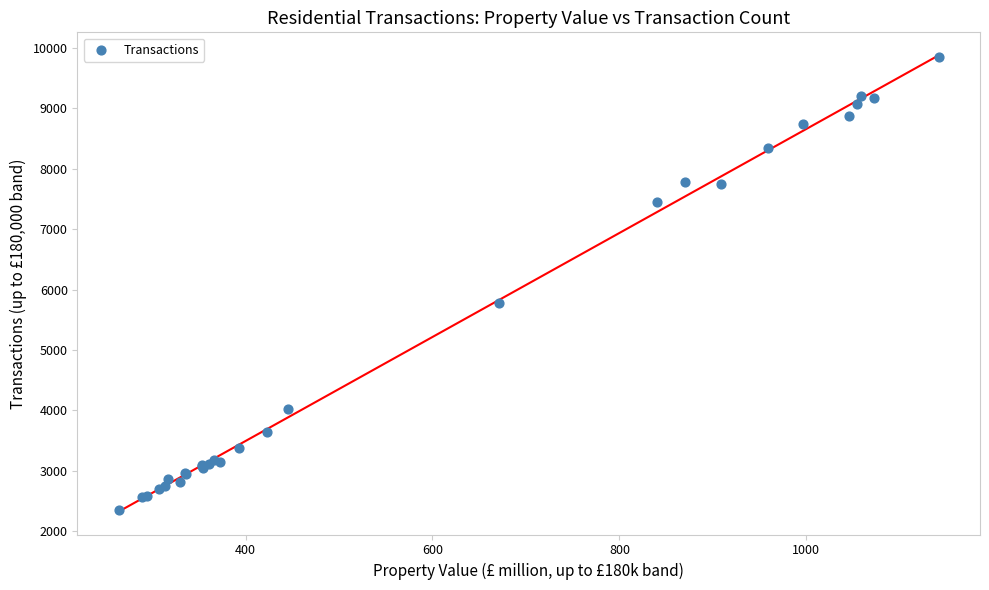

What Y value in the scatter plot is closest to 6105?

5780